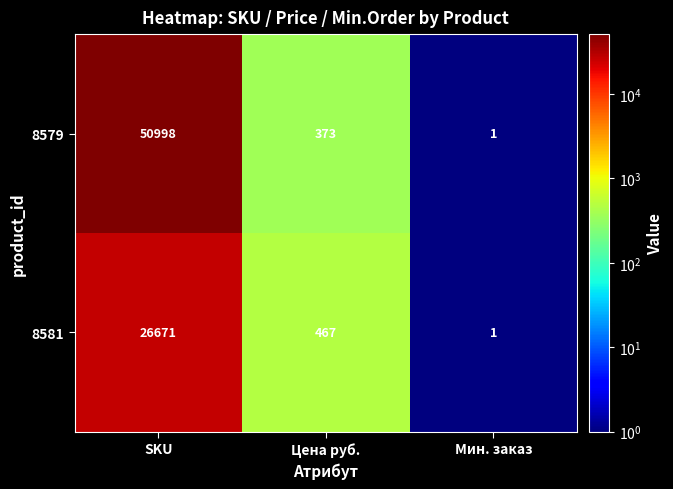

Which series changed the most between Цена руб. and Мин. заказ?

8581